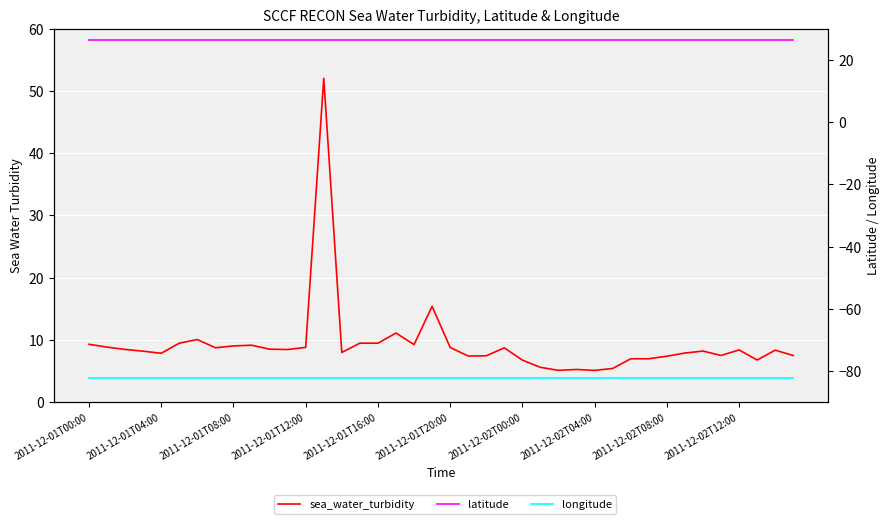

How many distinct data groups are displayed?

3